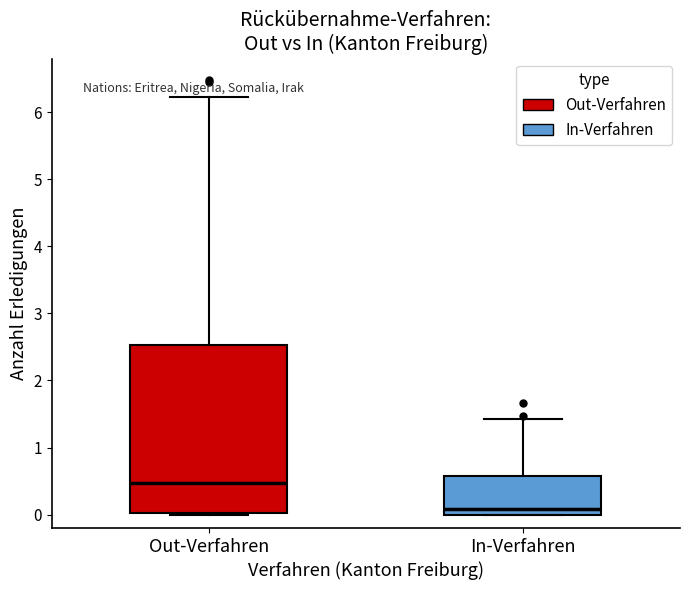

Where is the lower edge of the box for Out-Verfahren on the y-axis? The values are not printed on the chart, so give them approximately, as read against the axis.

0.0